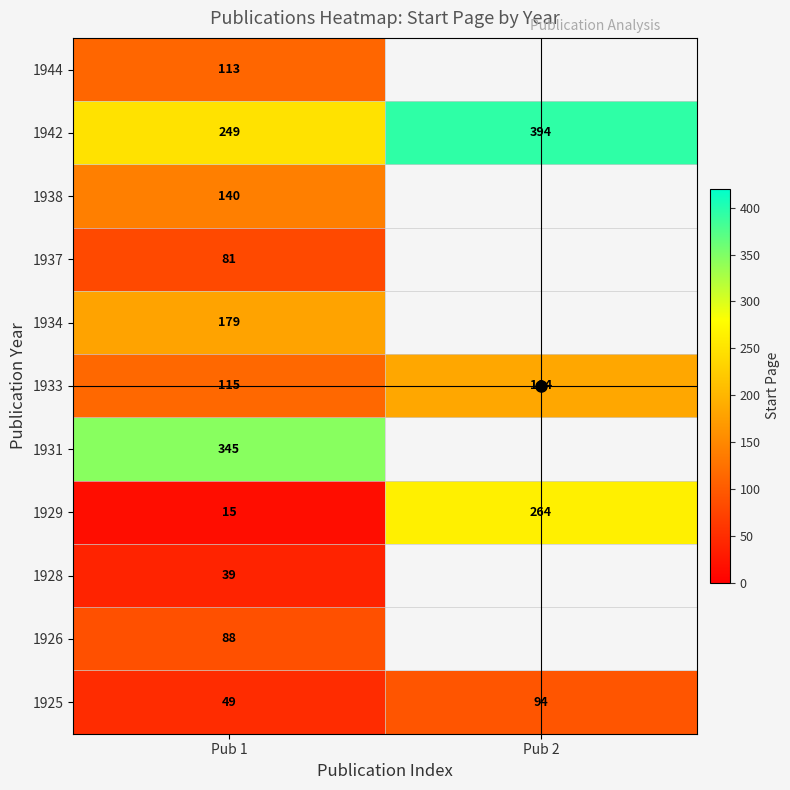

Which category has the highest value in the 1925 series?

Pub 2